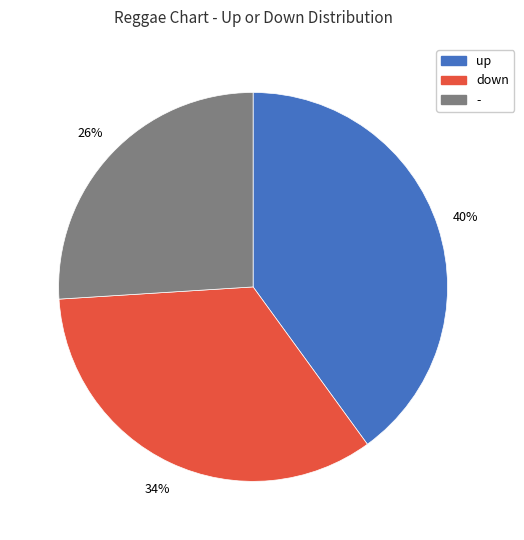

Rank the categories by value from lowest to highest.

-, down, up